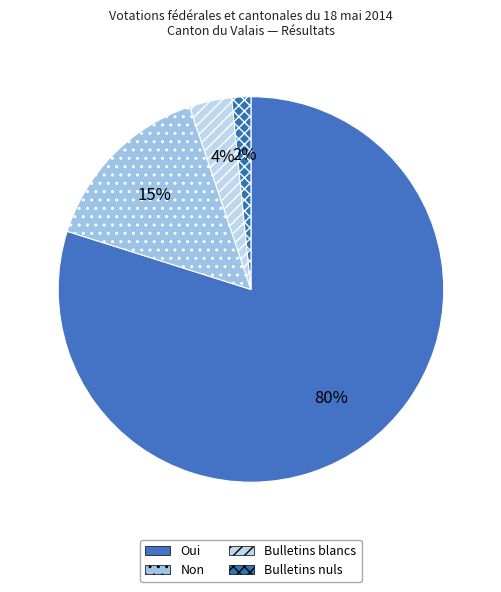

Count the number of slices in the pie.

4